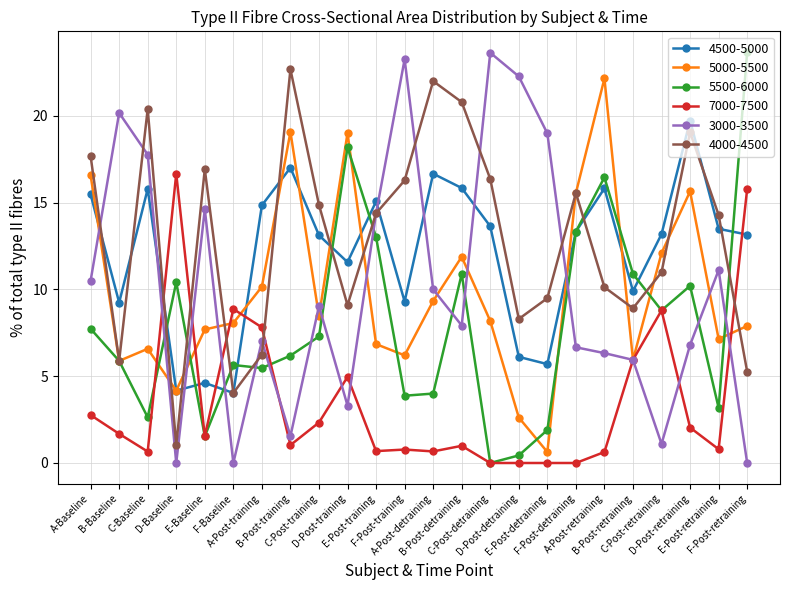

The value of 4500-5000 at F-Baseline is 4.0. True or false?

True